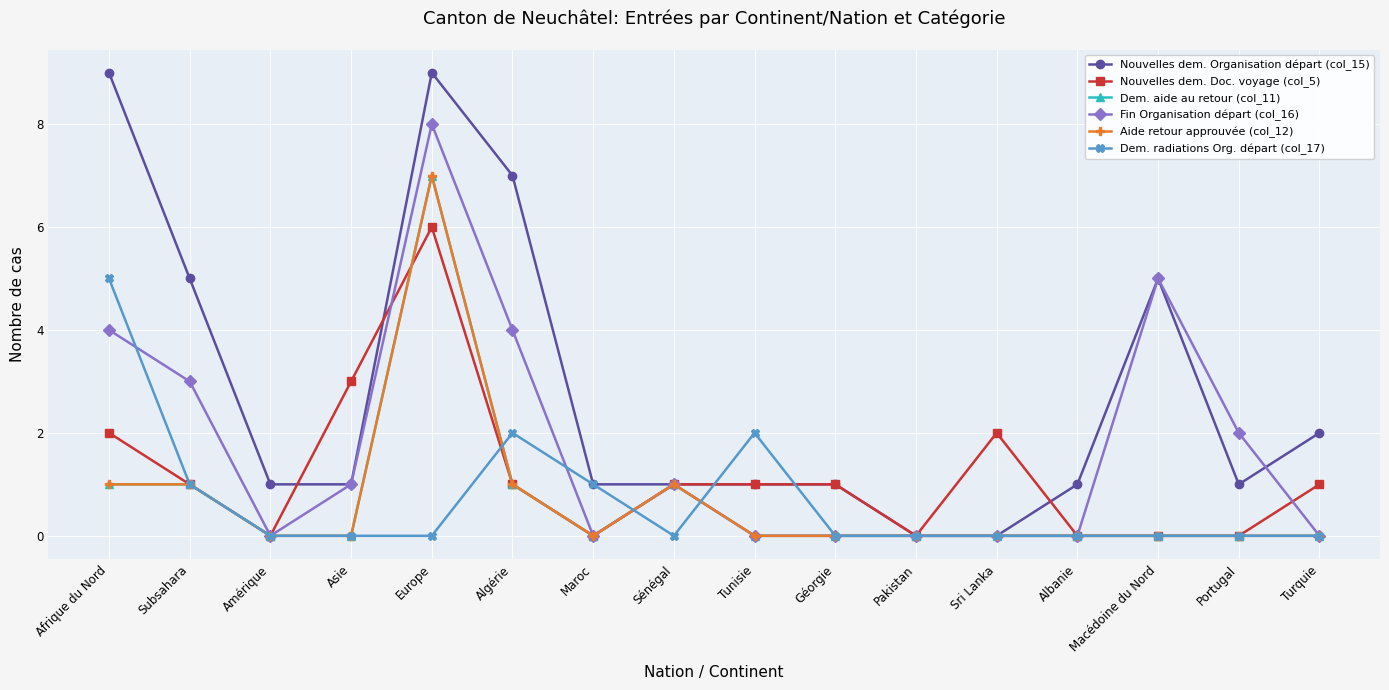

True or false: Dem. aide au retour (col_11) has more than 0 interior local peaks.

True